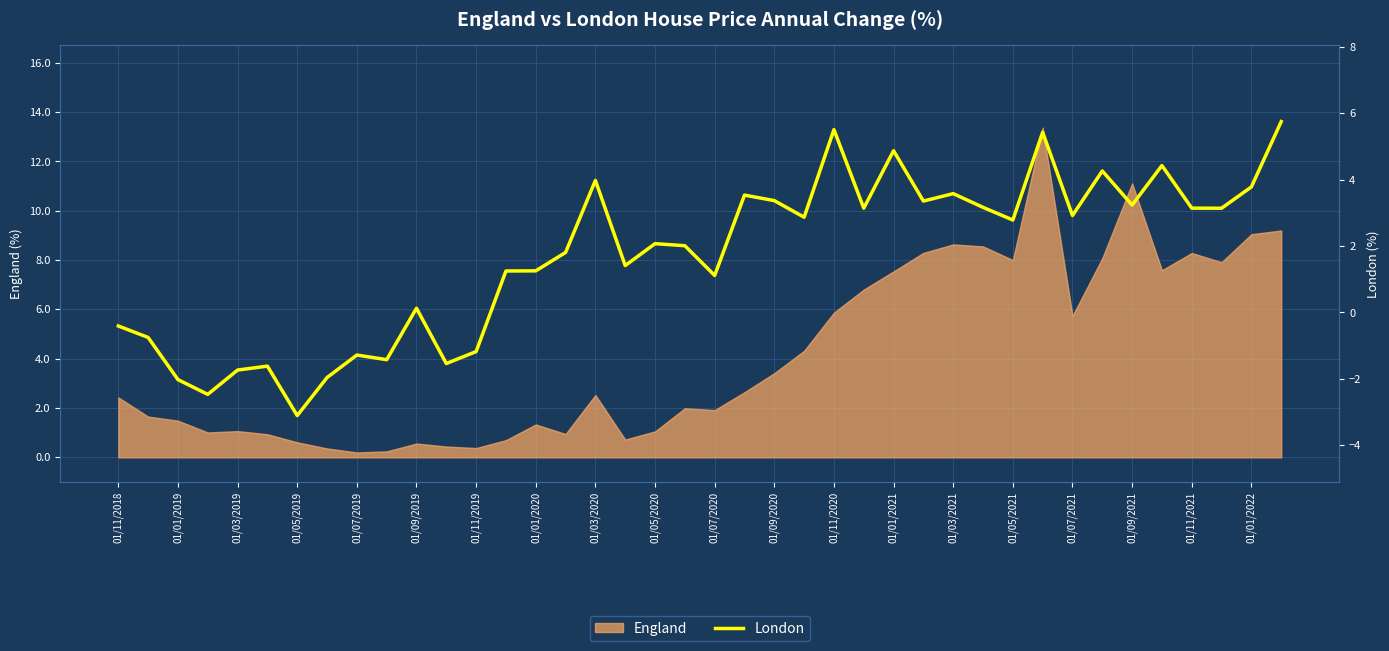

What is the highest value of the England series?

13.4